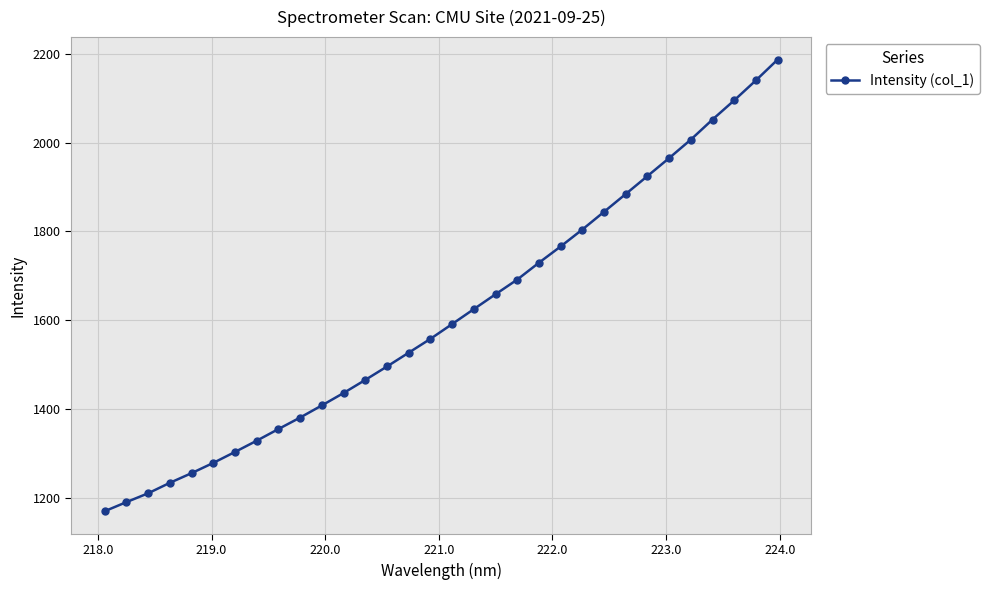

True or false: the data has more than 2 interior local peaks.

False